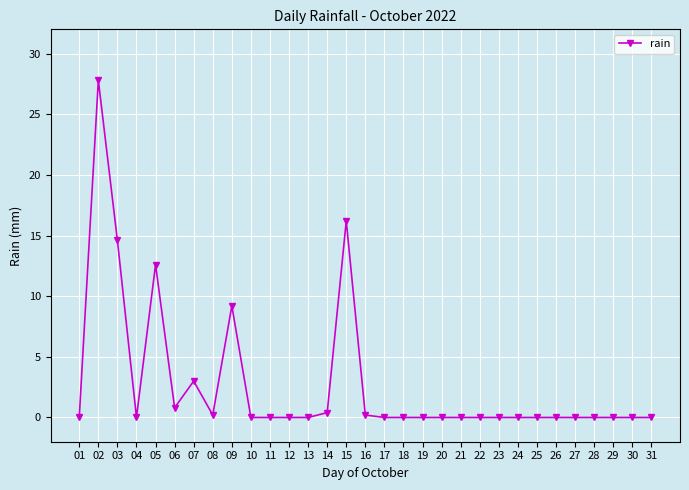

How many categories are shown in the chart?

31